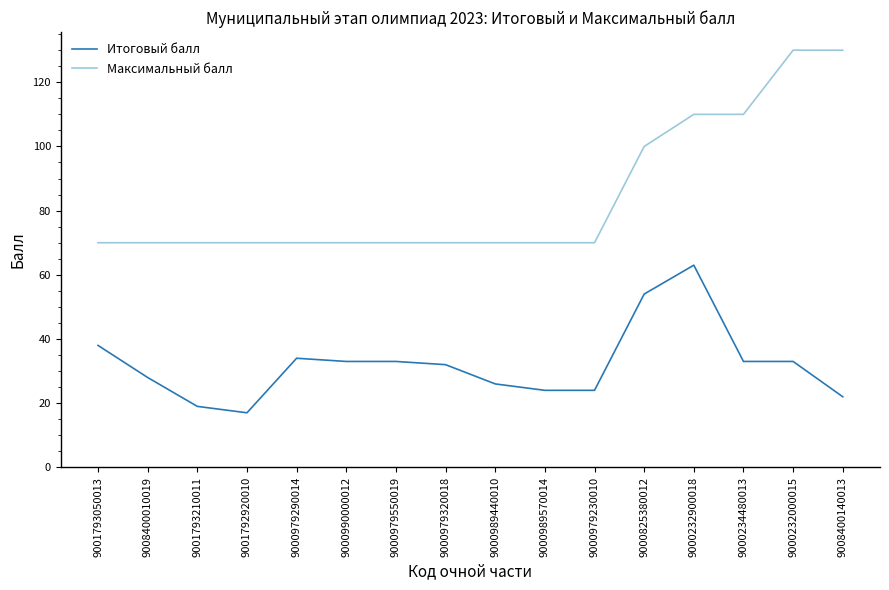

What is the greatest value displayed?

130